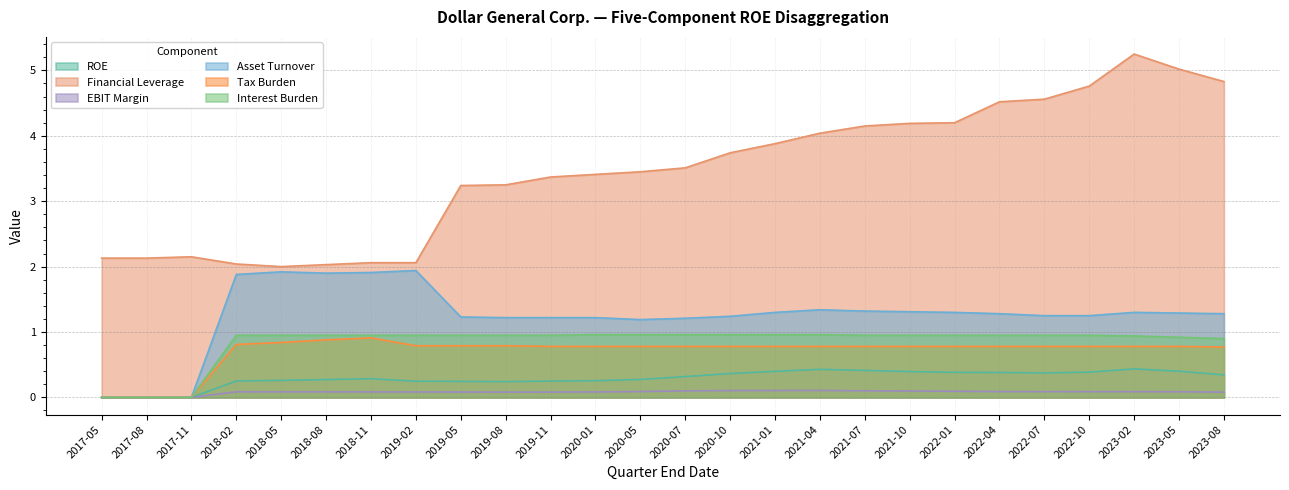

True or false: Interest Burden and Financial Leverage cross at least once.

False